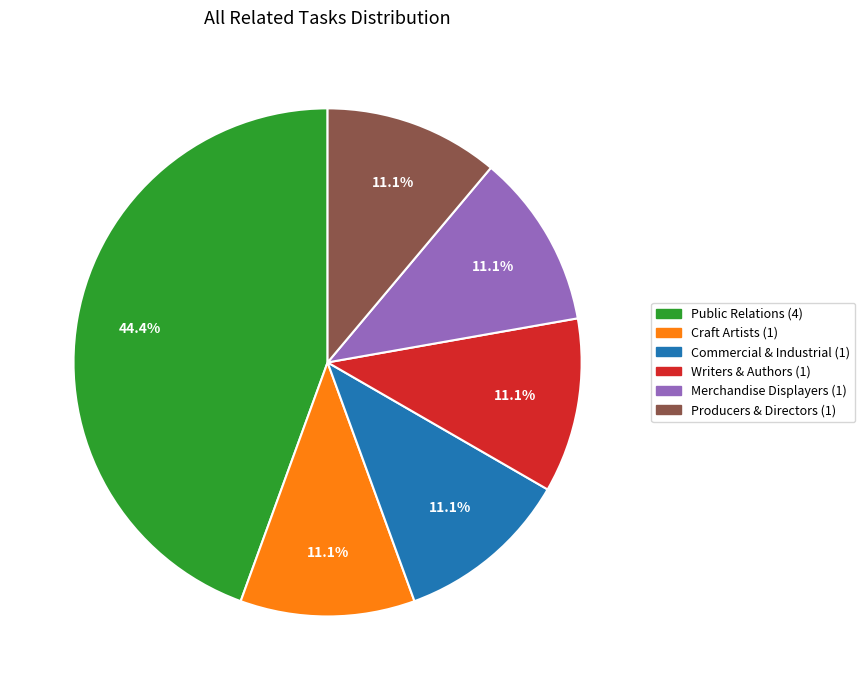

Is there any slice that represents more than half of the pie?

No